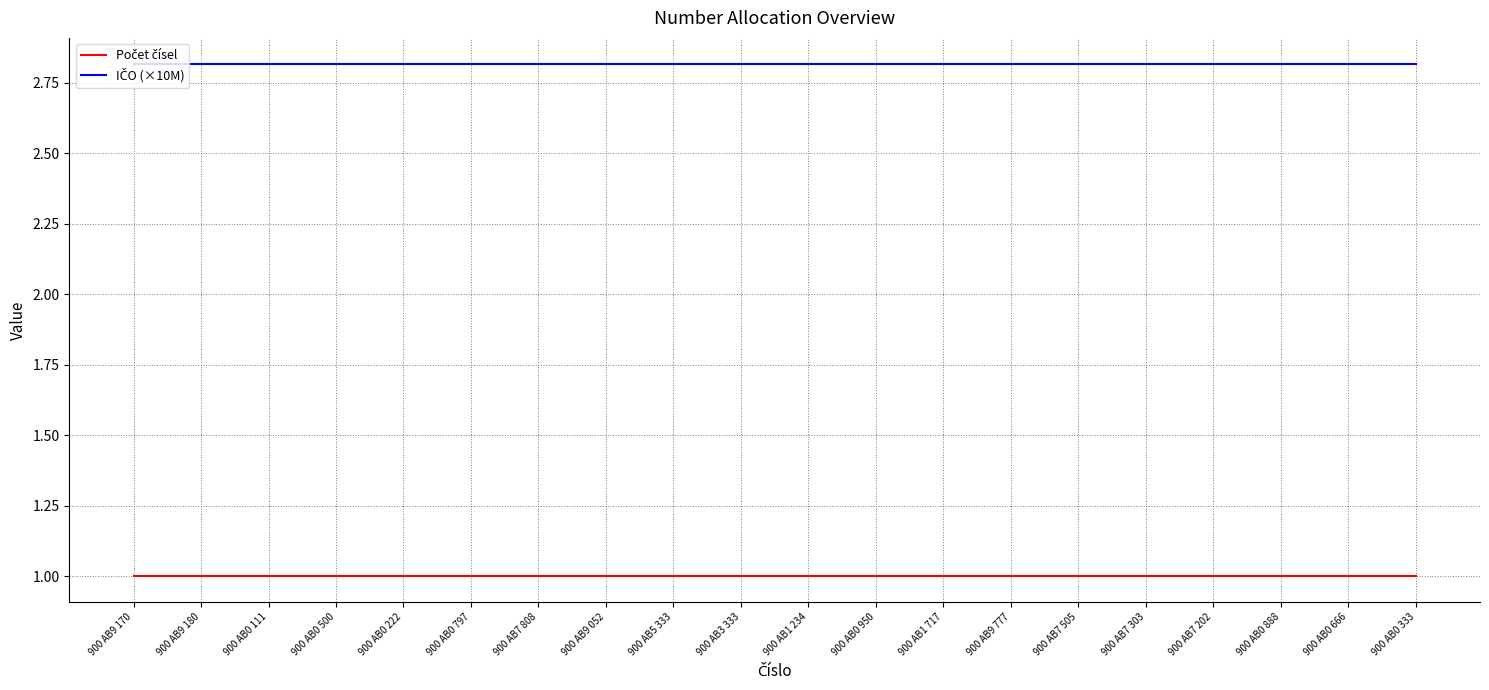

What is the total value across all series at 900 AB0 222?

3.8